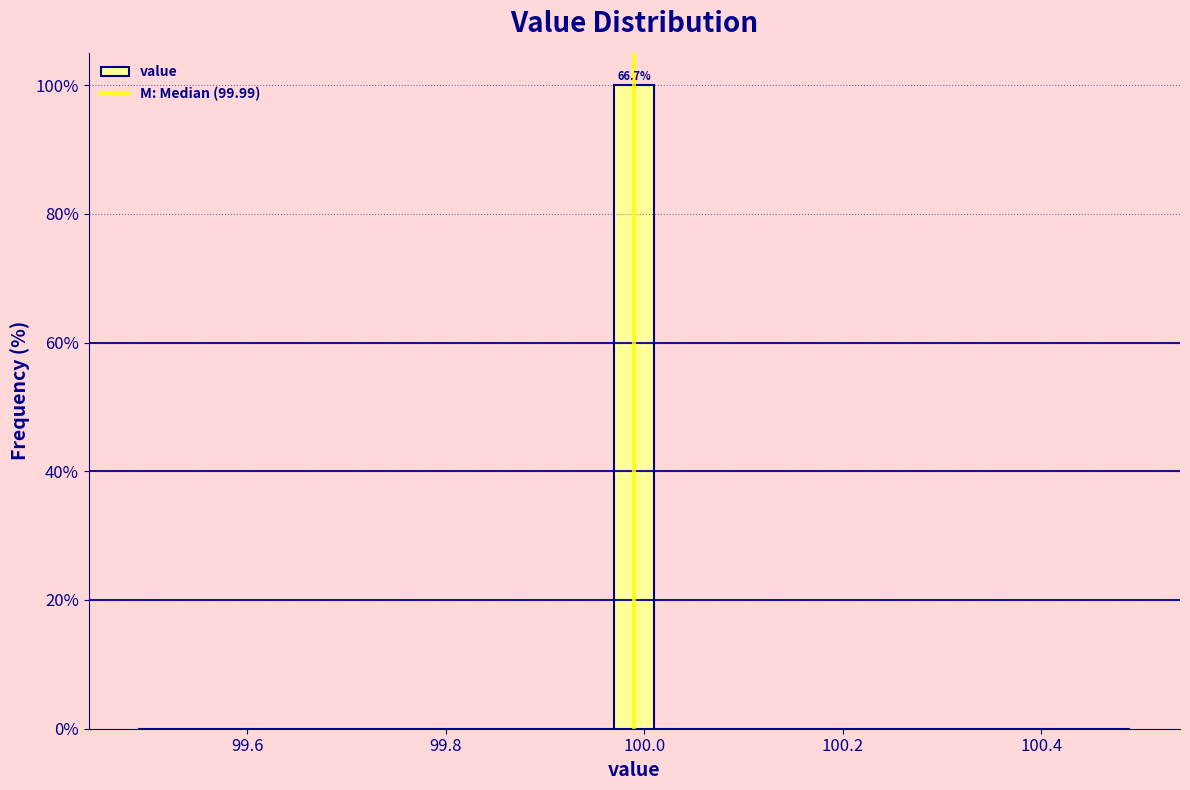

Read against the x-axis, roughly where is the centre of the tallest bar?

100.00